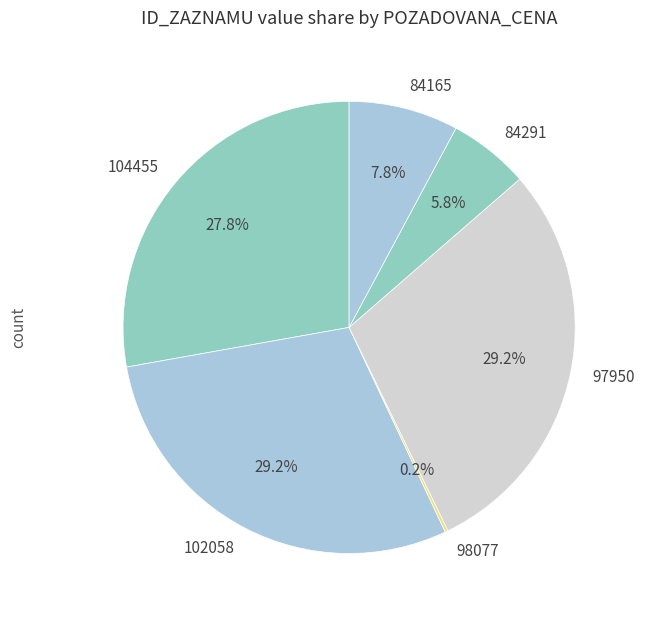

What is the ratio of the value at 97950 to the value at 102058?

1.0